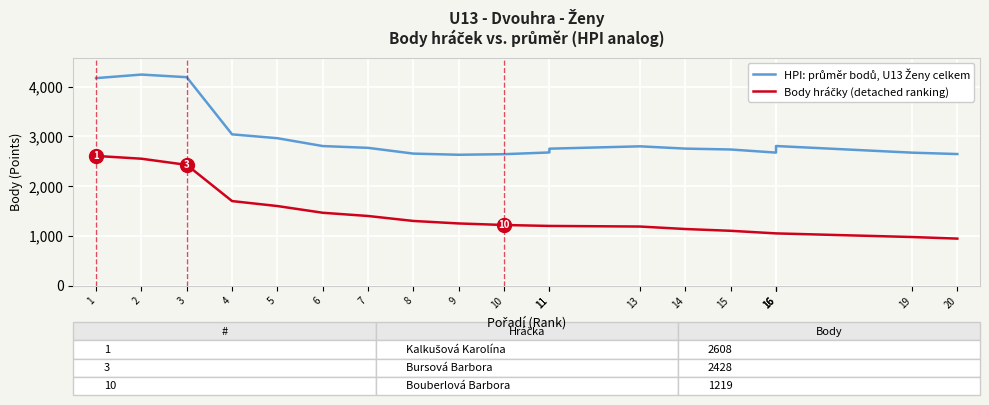

How many values in the HPI: průměr bodů, U13 Ženy celkem series exceed 2755?

10